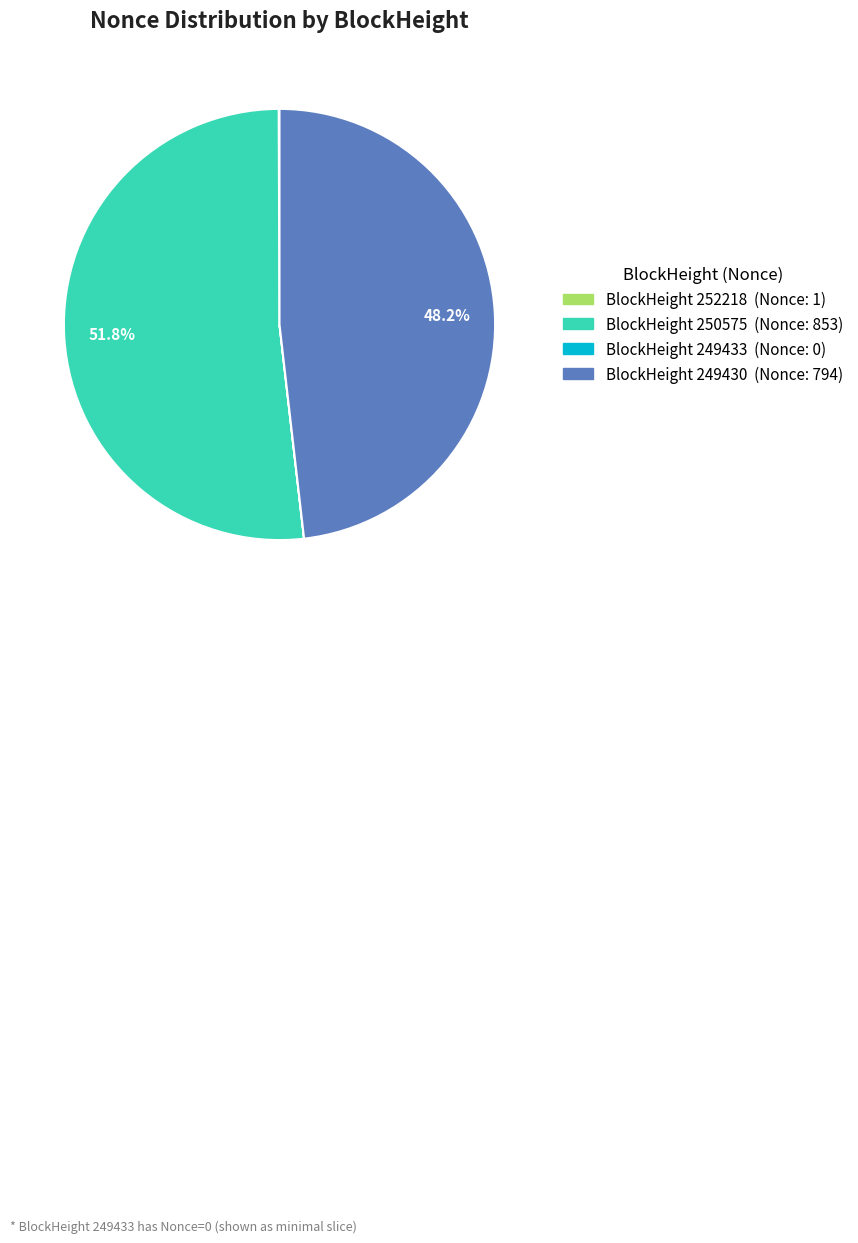

Is there a majority slice in this chart?

Yes